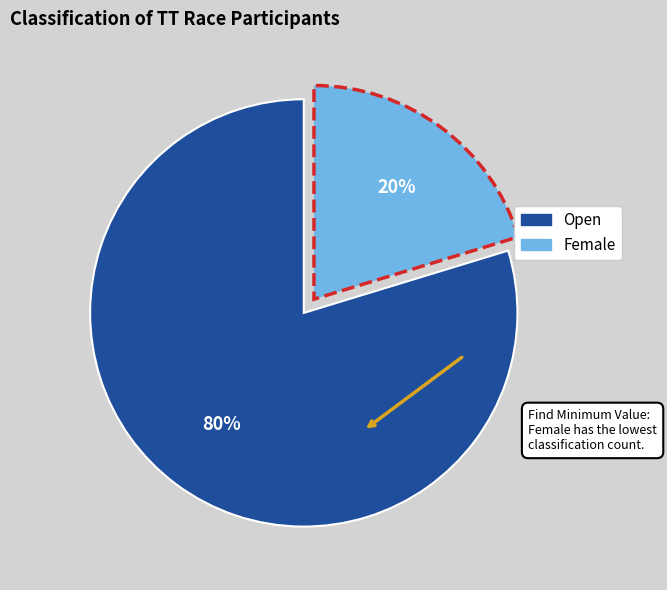

Count the number of slices in the pie.

2